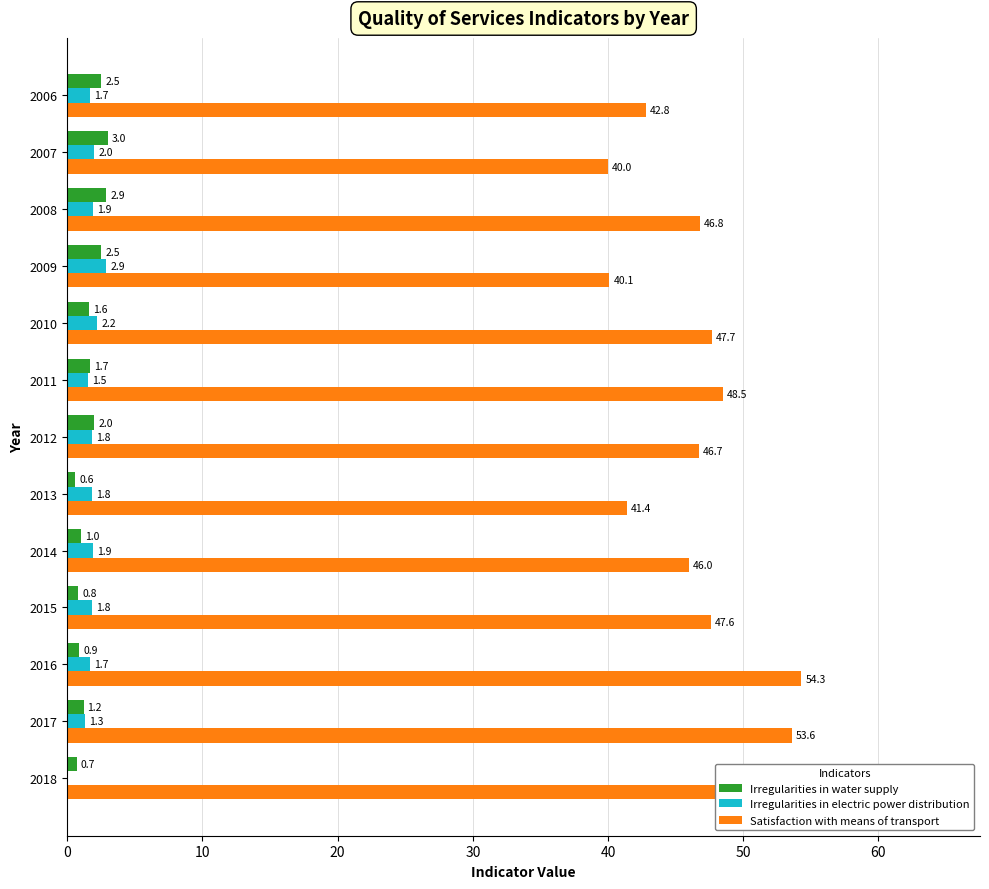

What is the average value of the Satisfaction with means of transport series?

47.7